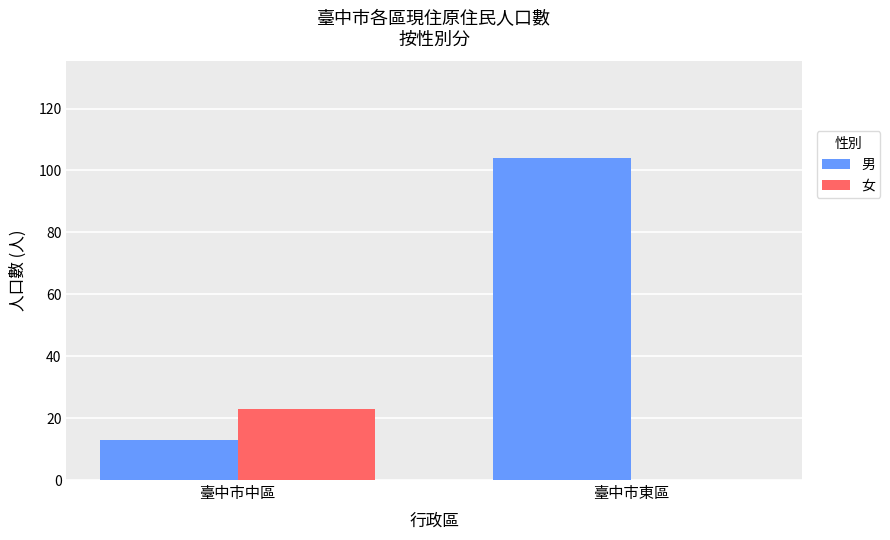

Which series has the largest total across all categories?

男